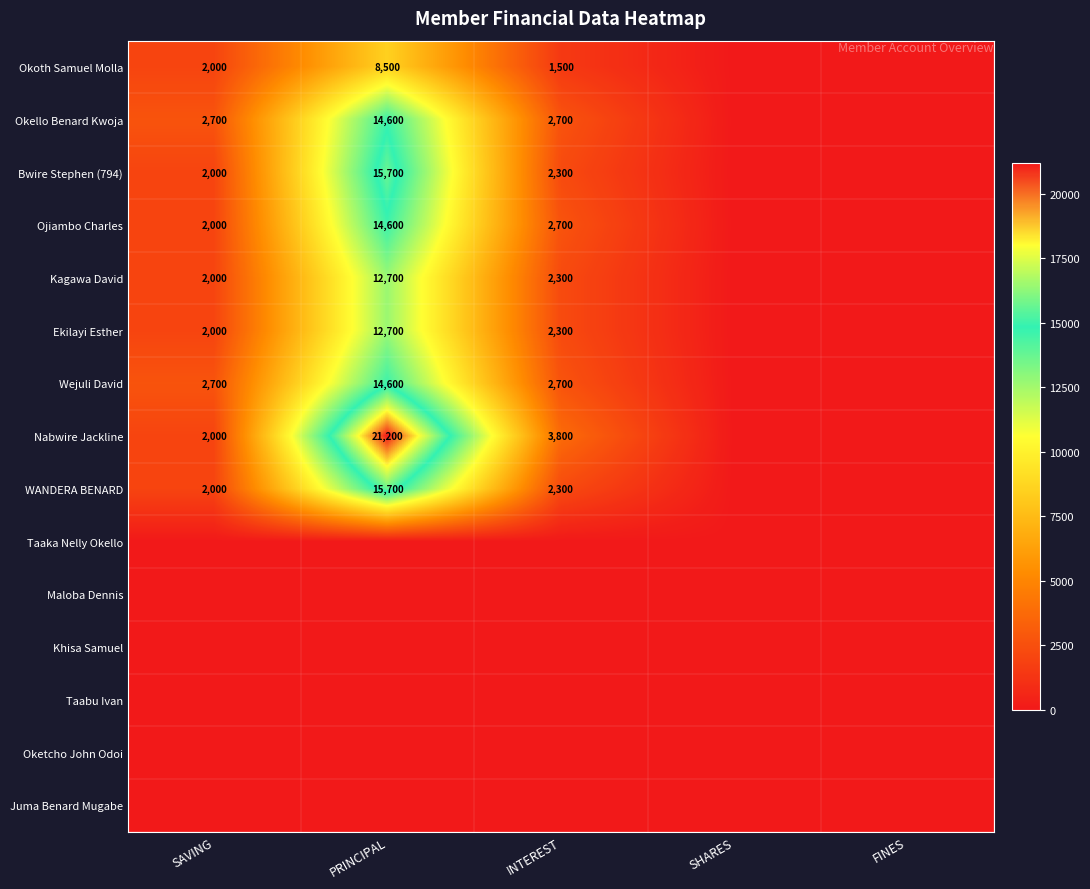

True or false: WANDERA BENARD has a value of 2300 at INTEREST.

True